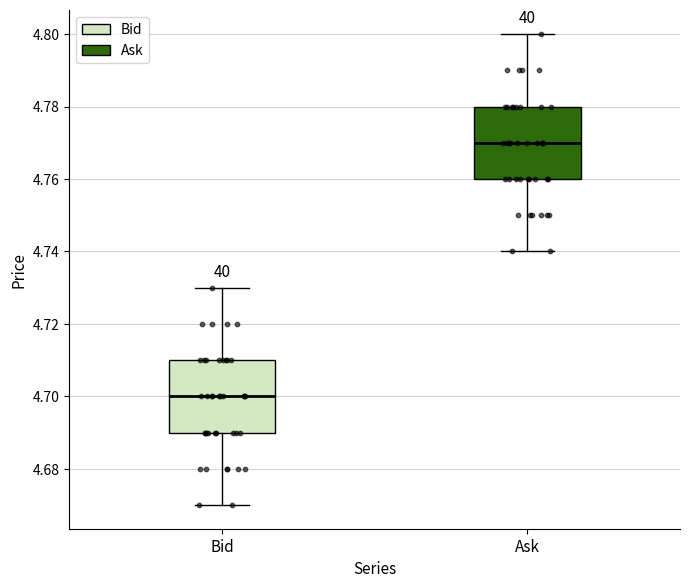

Where does the lower whisker of the box for Ask end on the y-axis? The values are not printed on the chart, so give them approximately, as read against the axis.

4.74